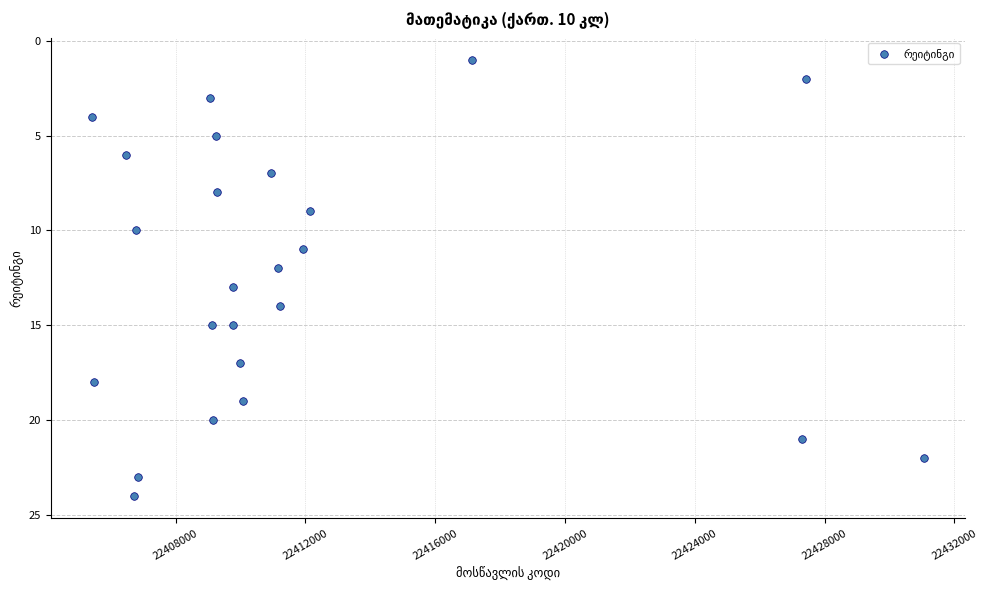

What is the range of Y values (max minus min)?

23